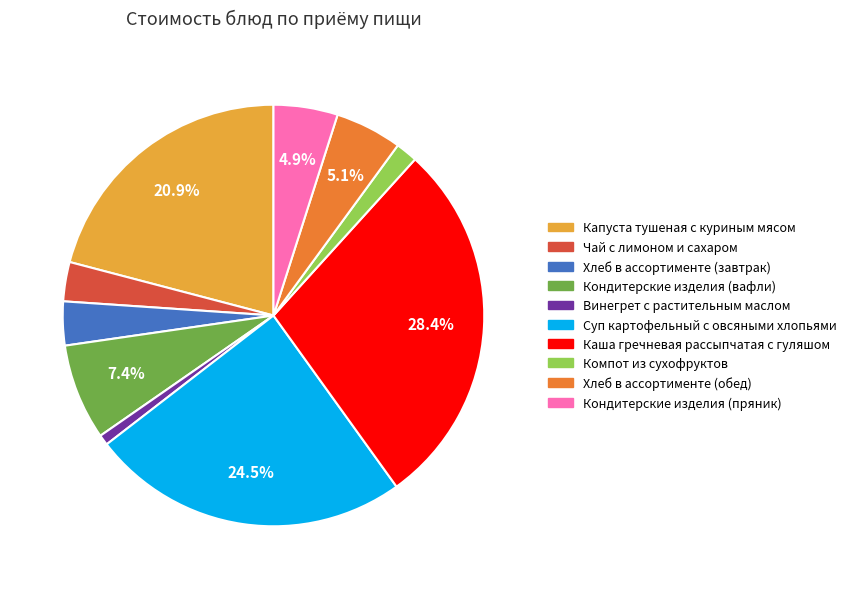

To the nearest percent, what portion does Каша гречневая рассыпчатая с гуляшом represent?

28%